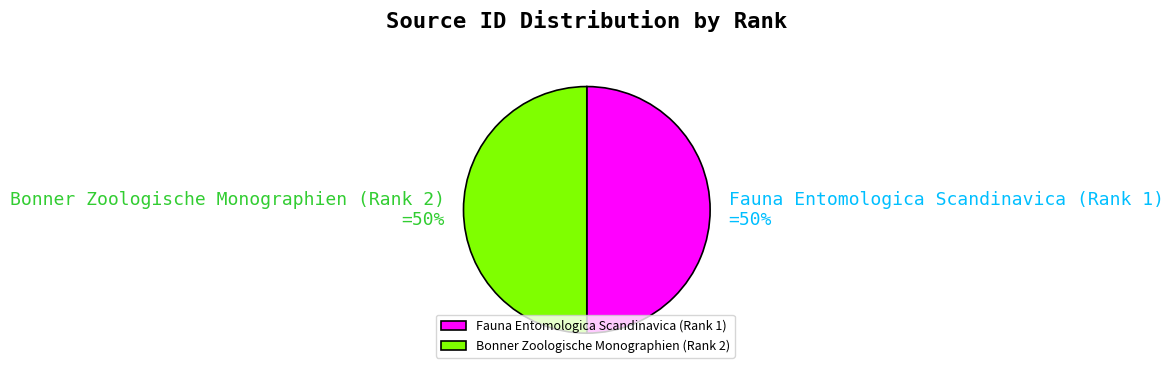

Is the sum of Fauna Entomologica Scandinavica (Rank 1) and Bonner Zoologische Monographien (Rank 2) greater than half?

Yes